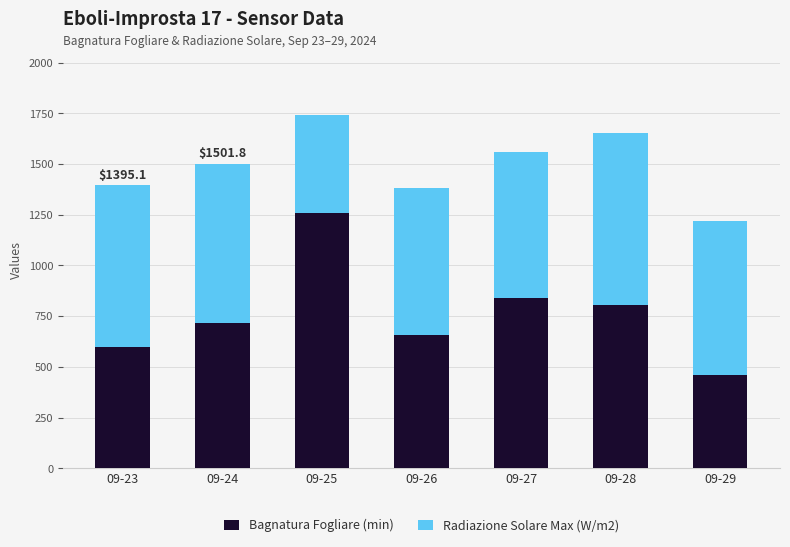

What is the highest value of the Bagnatura Fogliare (min) series?

1259.7